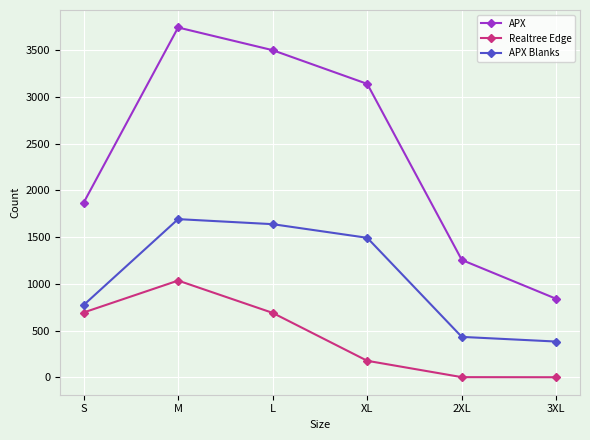

What is the total value across all series at S?

3332